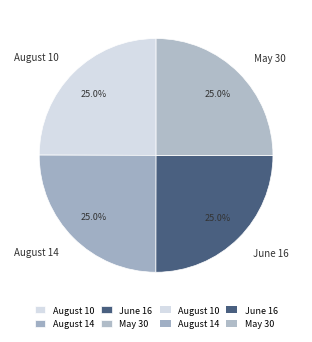

To the nearest percent, what is the average slice percentage?

25%